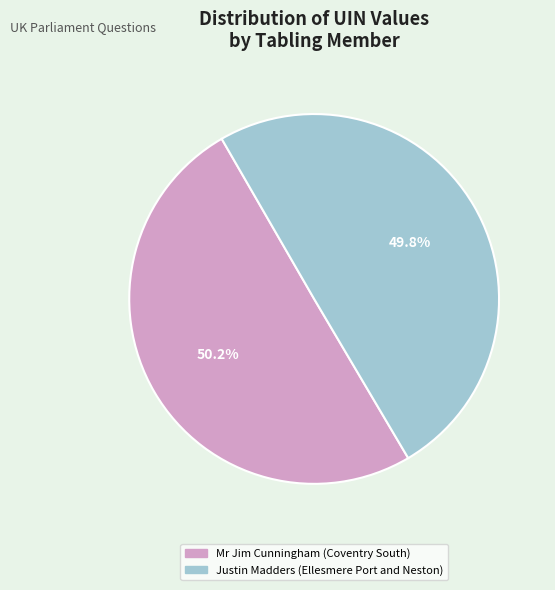

What percentage do Justin Madders (Ellesmere Port and Neston) and Mr Jim Cunningham (Coventry South) together represent?

100.0%